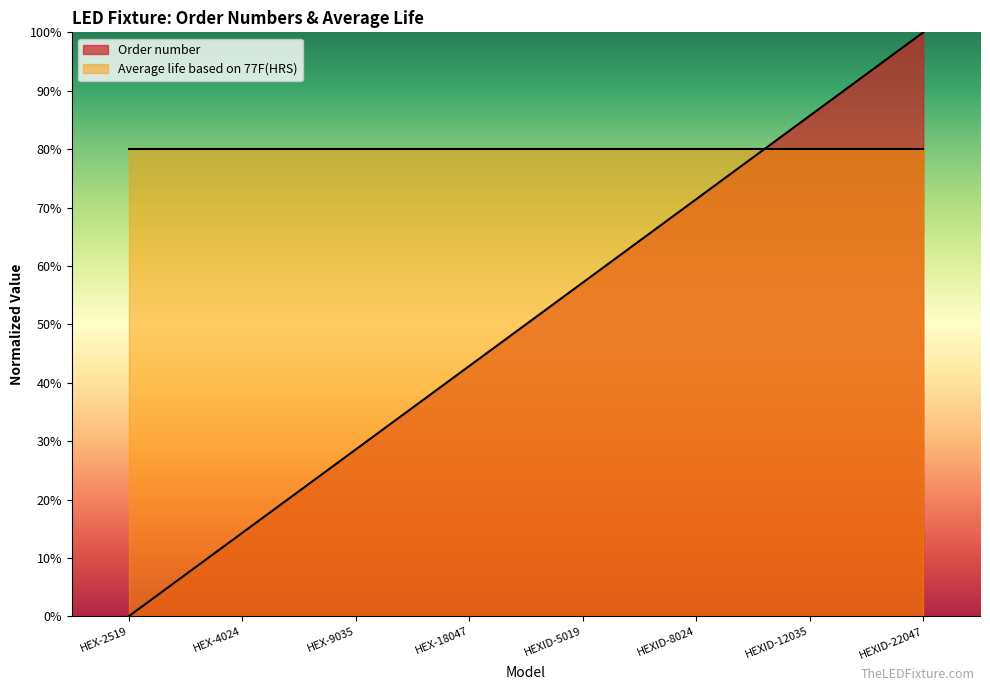

Rank the categories by value from highest to lowest.

HEXID-22047, HEXID-12035, HEXID-8024, HEXID-5019, HEX-18047, HEX-9035, HEX-4024, HEX-2519